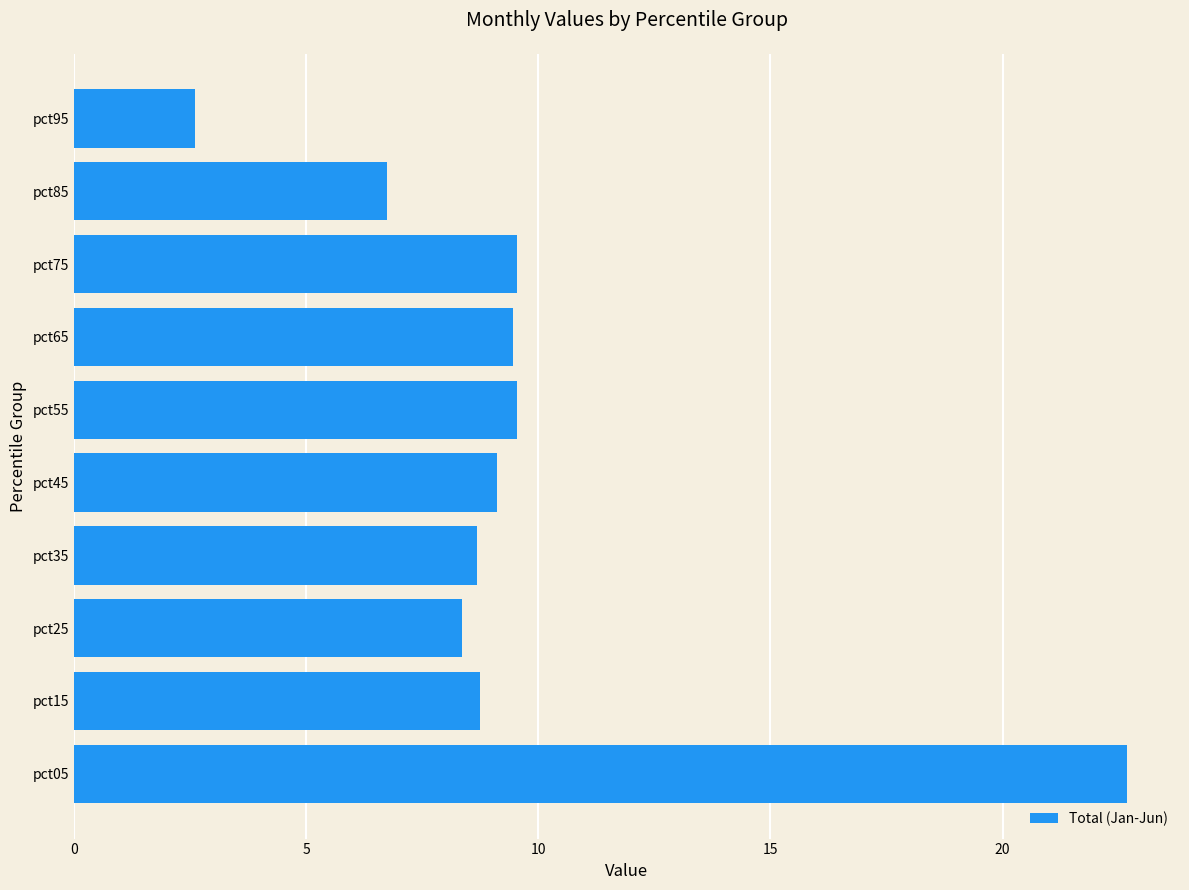

What is the sum of all values?

95.5